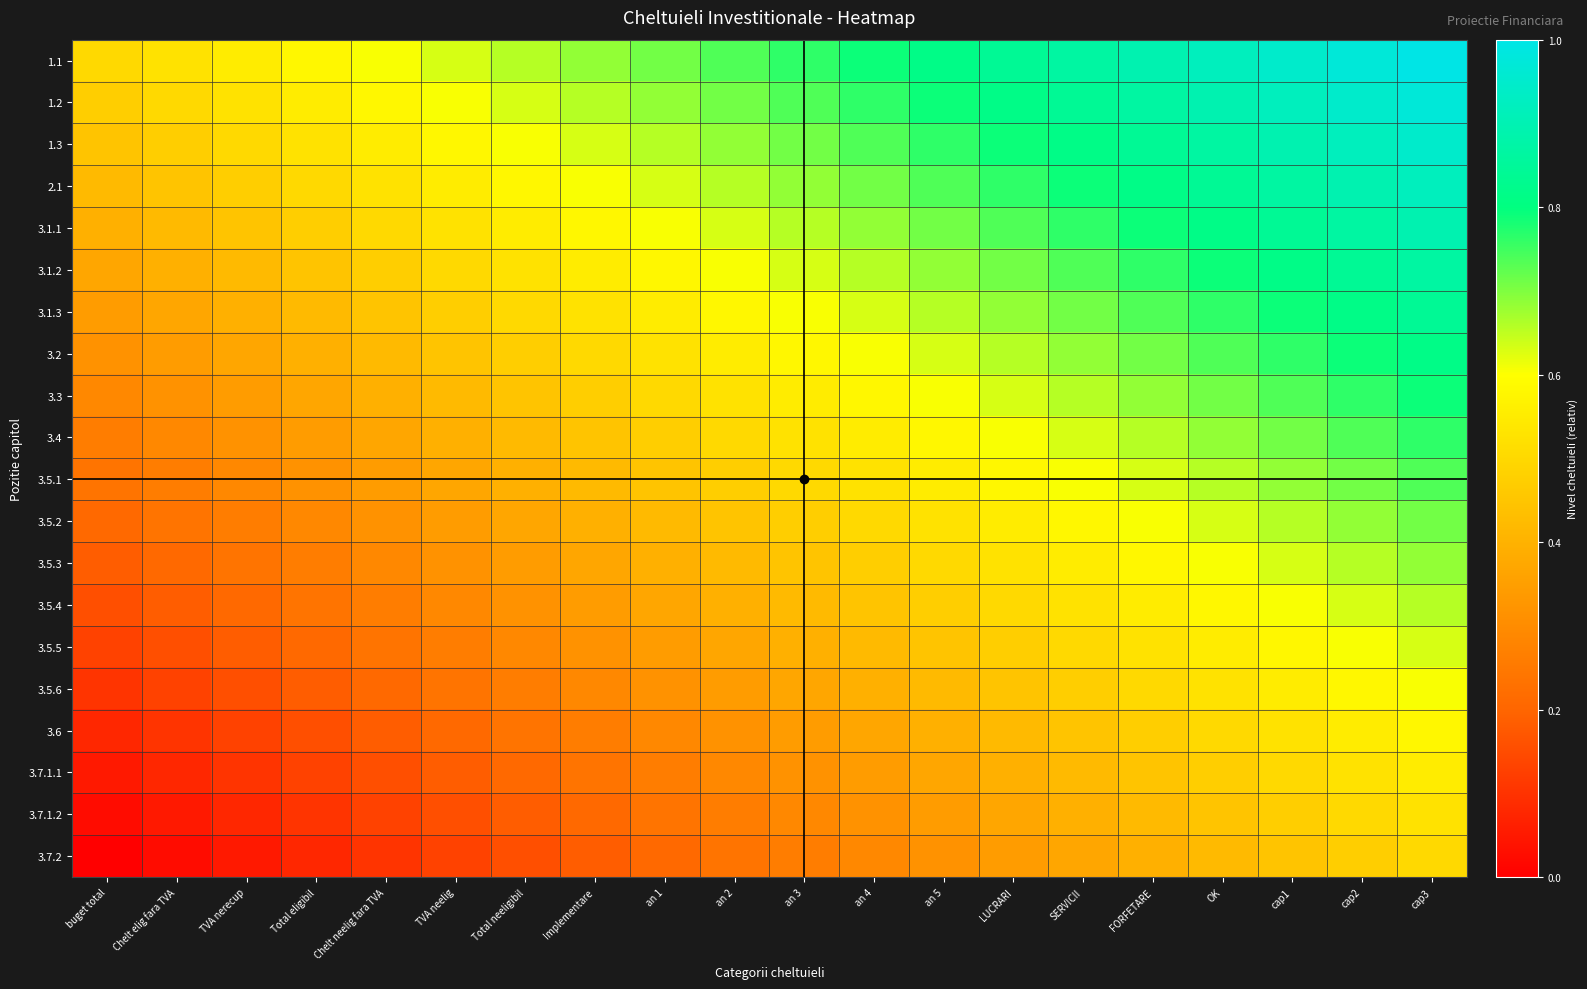

Count the number of data series in this chart.

20